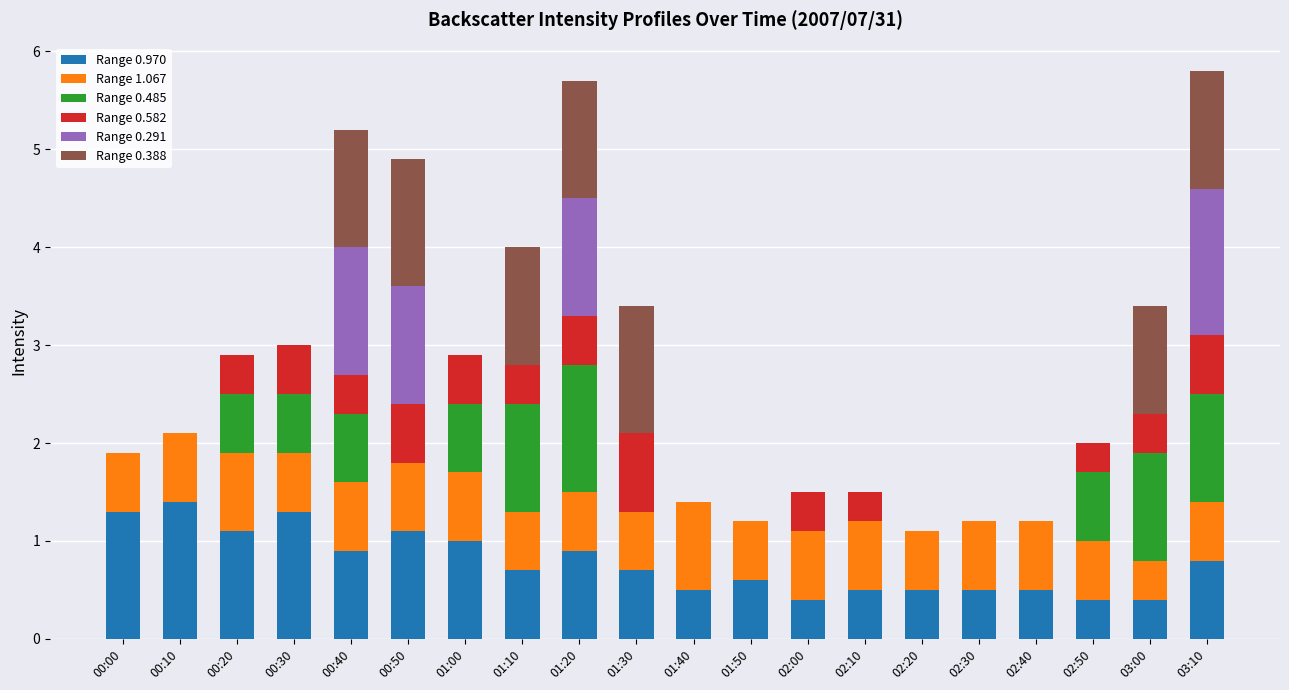

What is the total value across all series at 00:20?

2.9